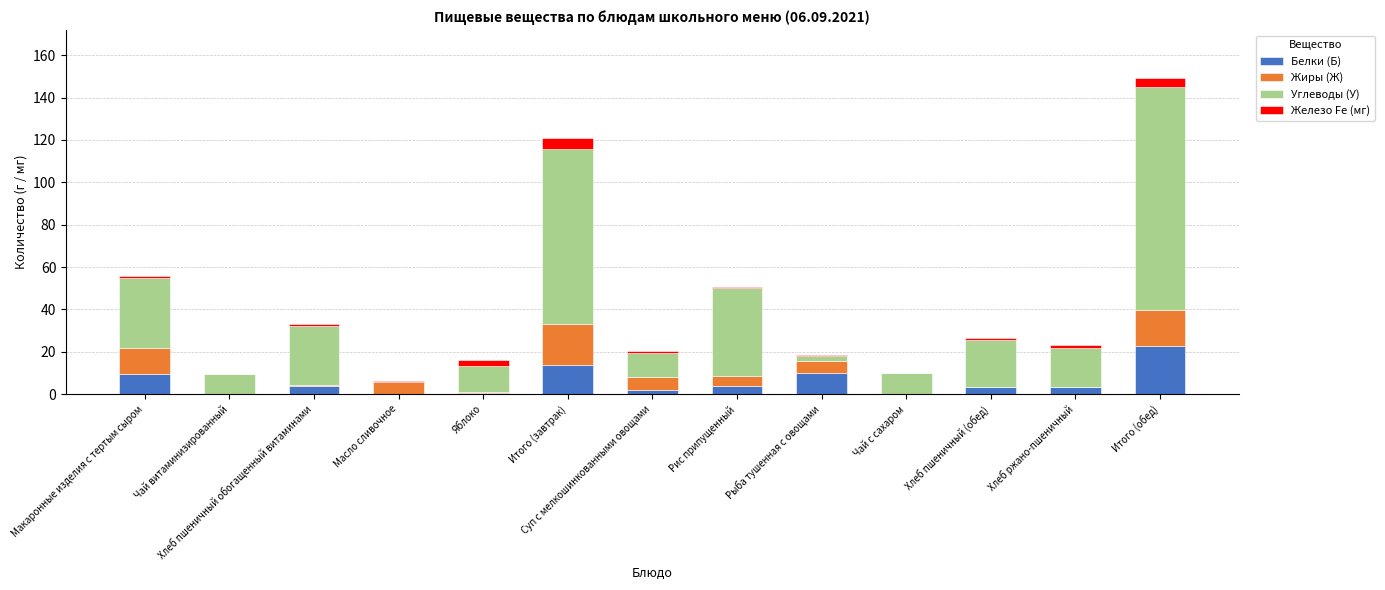

How many series are shown in this chart?

4